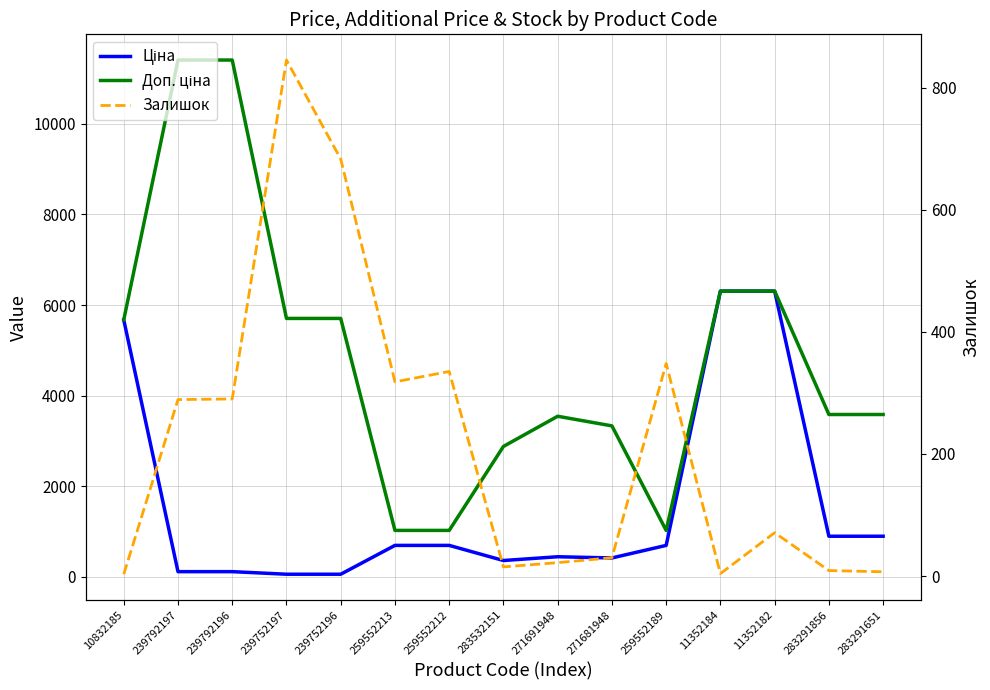

At which label is Доп. ціна closest to 6217?

11352184